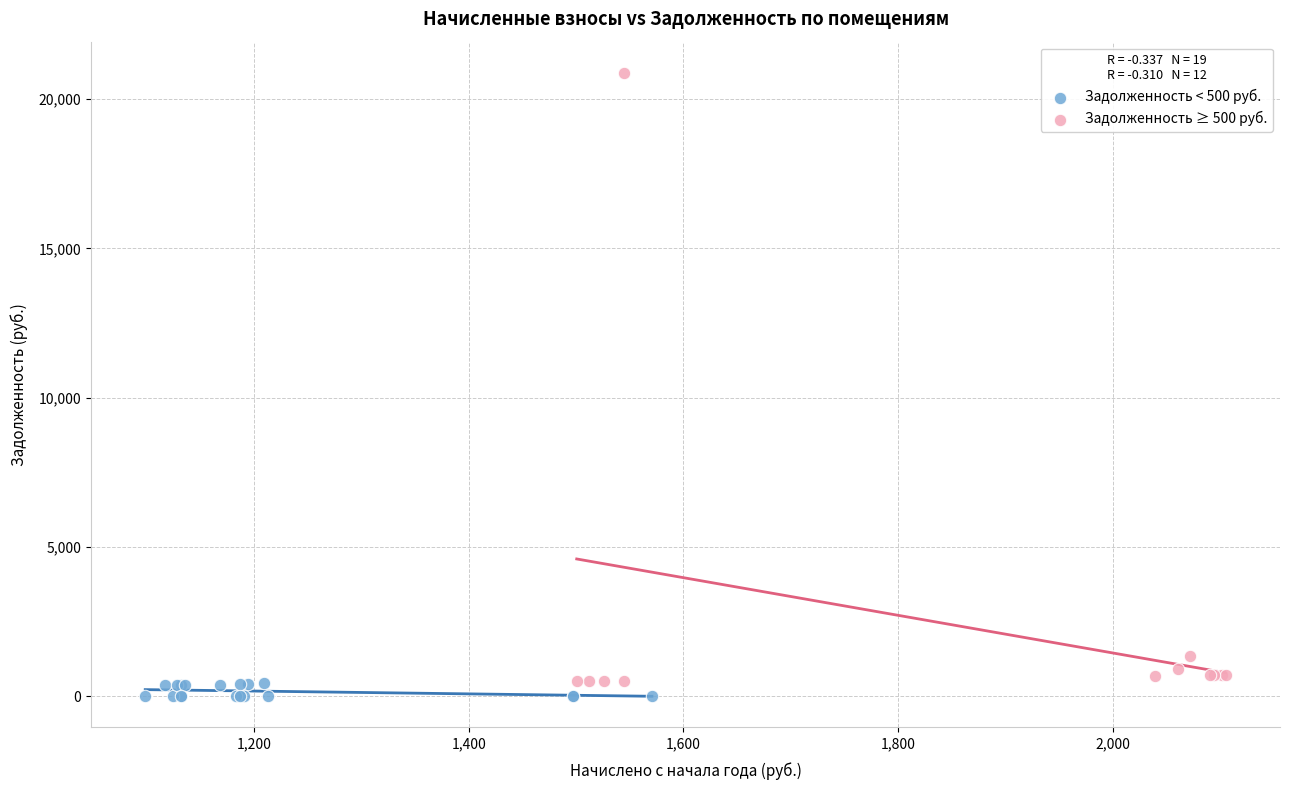

Which series has the largest Y range (max minus min)?

Задолженность ≥ 500 руб.